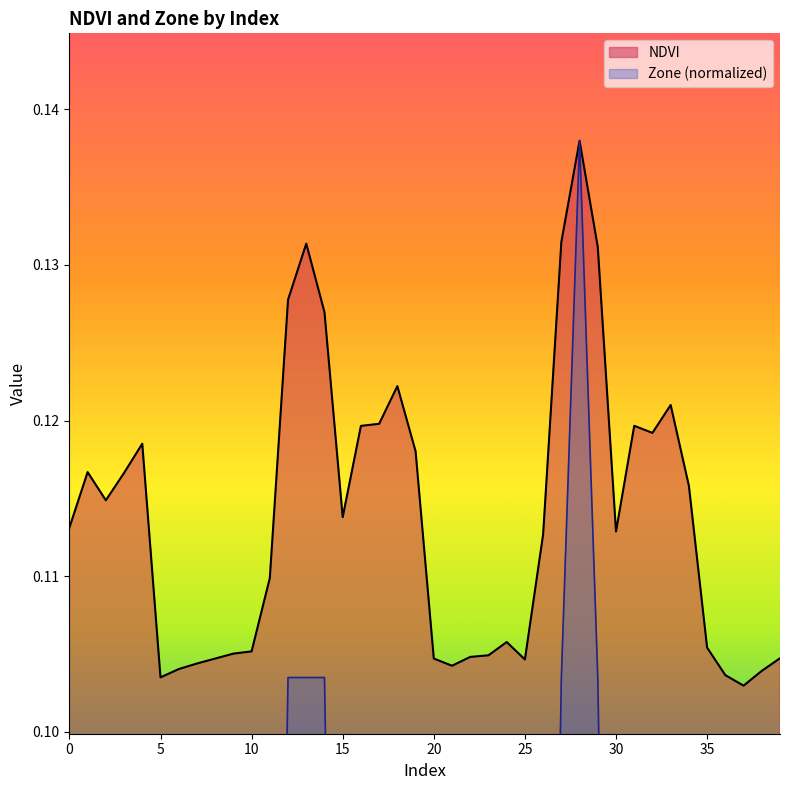

At which category is the sum across all series the highest?

28